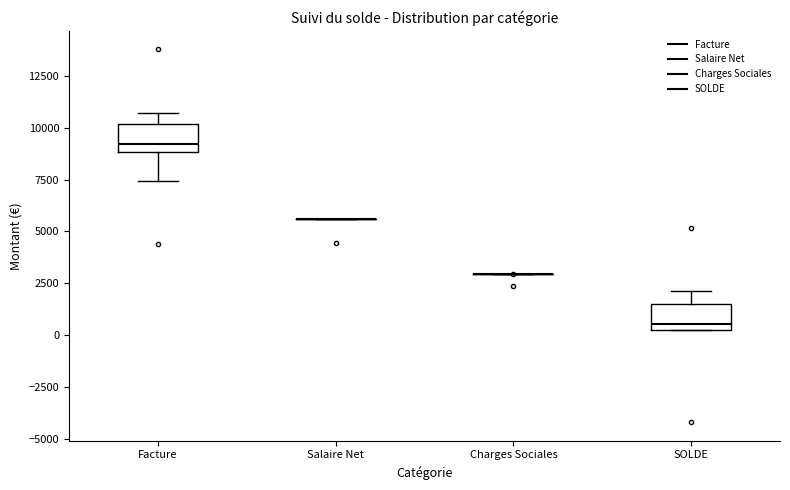

Reading left to right, transcribe this box plot: for each box, give where its median line is, the range the box spans, and where its two whiskers end, as read against the y-axis. The values are not printed on the chart, so give them approximately, as read against the axis.

Facture: median 9000 (just above the box's lower edge), box 9000 to 10000, whiskers 7500 to 10500
Salaire Net: box collapsed to a line at 5500, whiskers 5500 to 5500
Charges Sociales: box collapsed to a line at 3000, whiskers 3000 to 3000
SOLDE: median 500 (just above the box's lower edge), box 500 to 1500, whiskers 500 to 2000